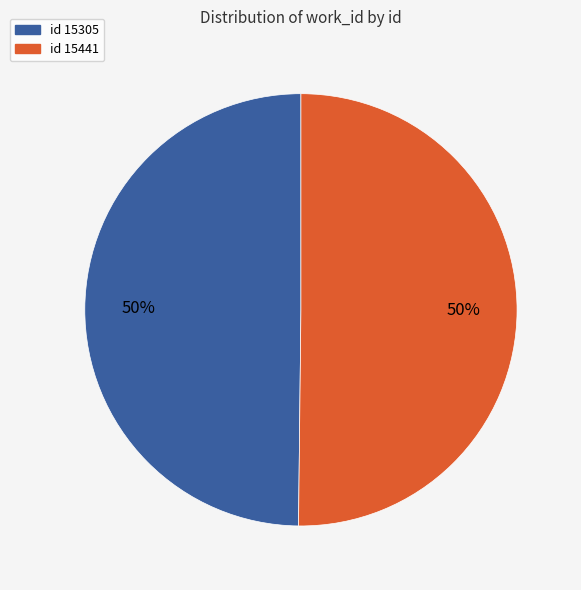

Count the number of slices in the pie.

2